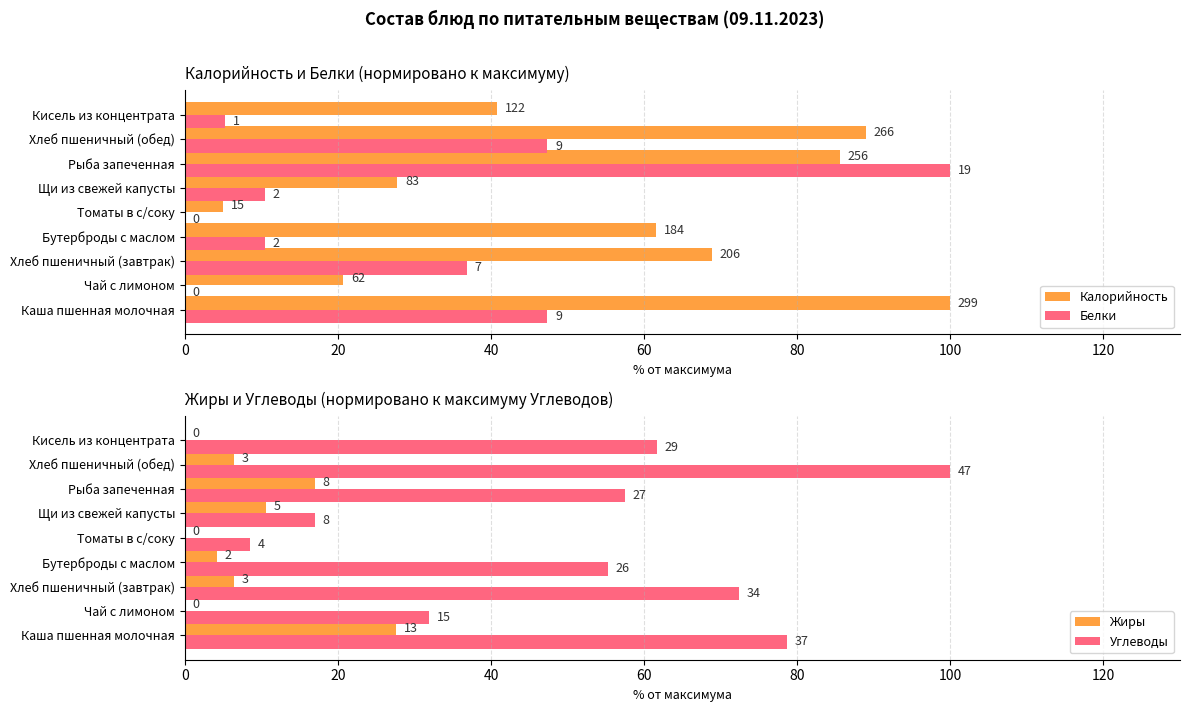

Between Хлеб пшеничный (завтрак) and Щи из свежей капусты, which series saw the biggest shift?

Углеводы